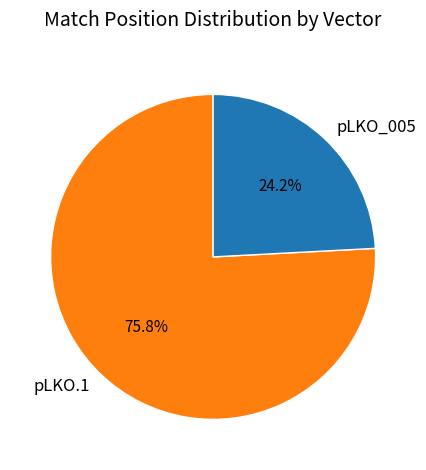

Which slice is the largest?

pLKO.1